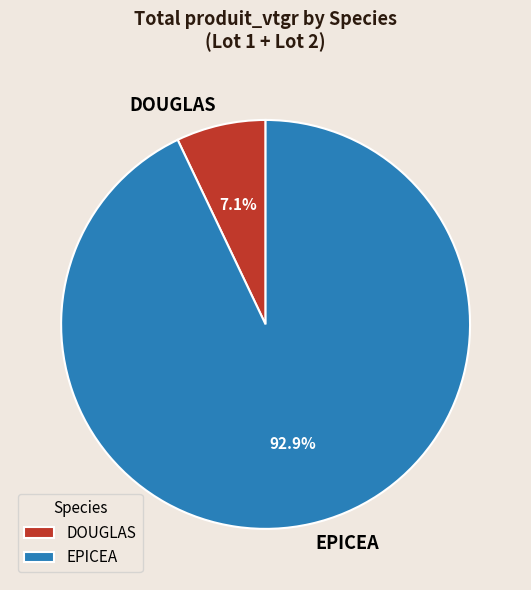

Between EPICEA and DOUGLAS, which is larger?

EPICEA